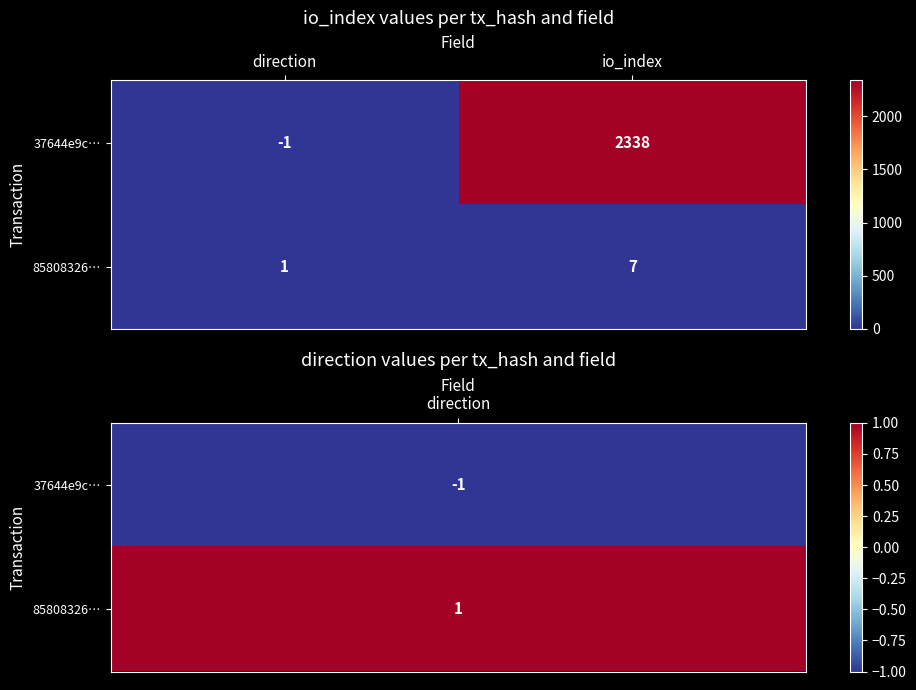

Which series has the widest spread of values?

37644e9c…